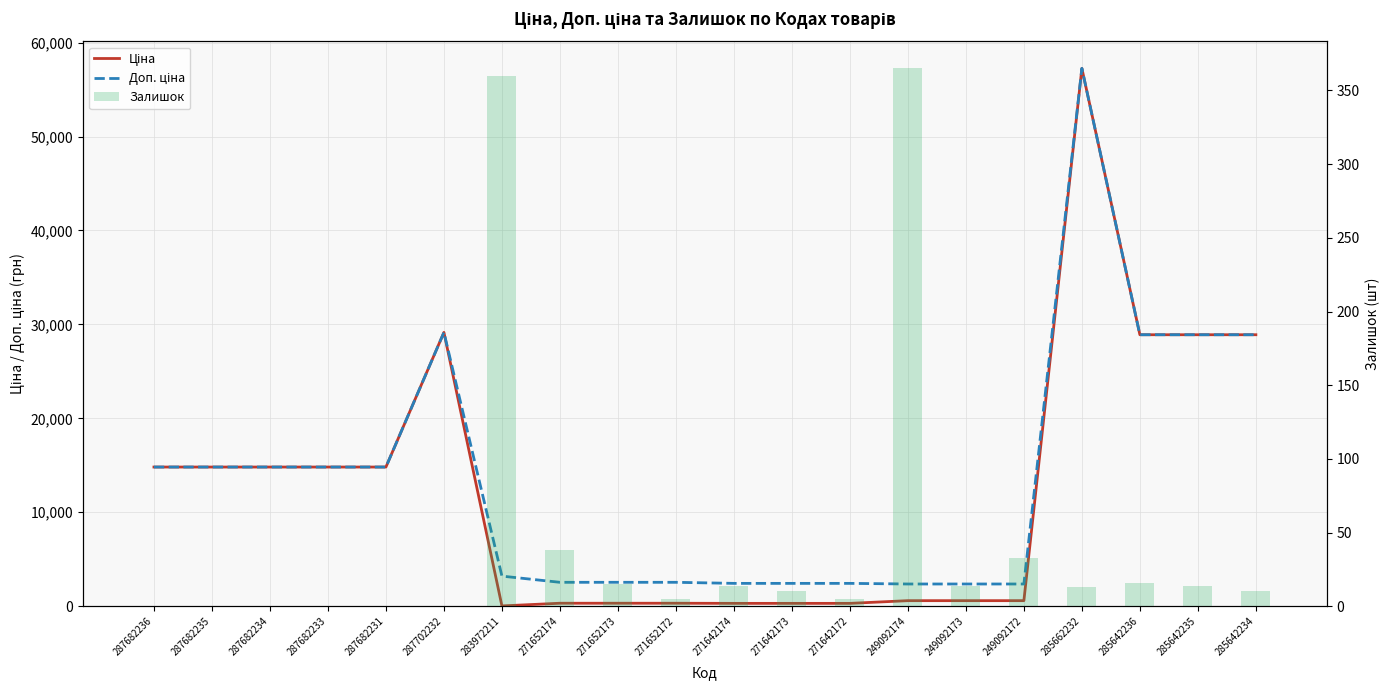

Which category has the lowest value in the Залишок series?

287682236